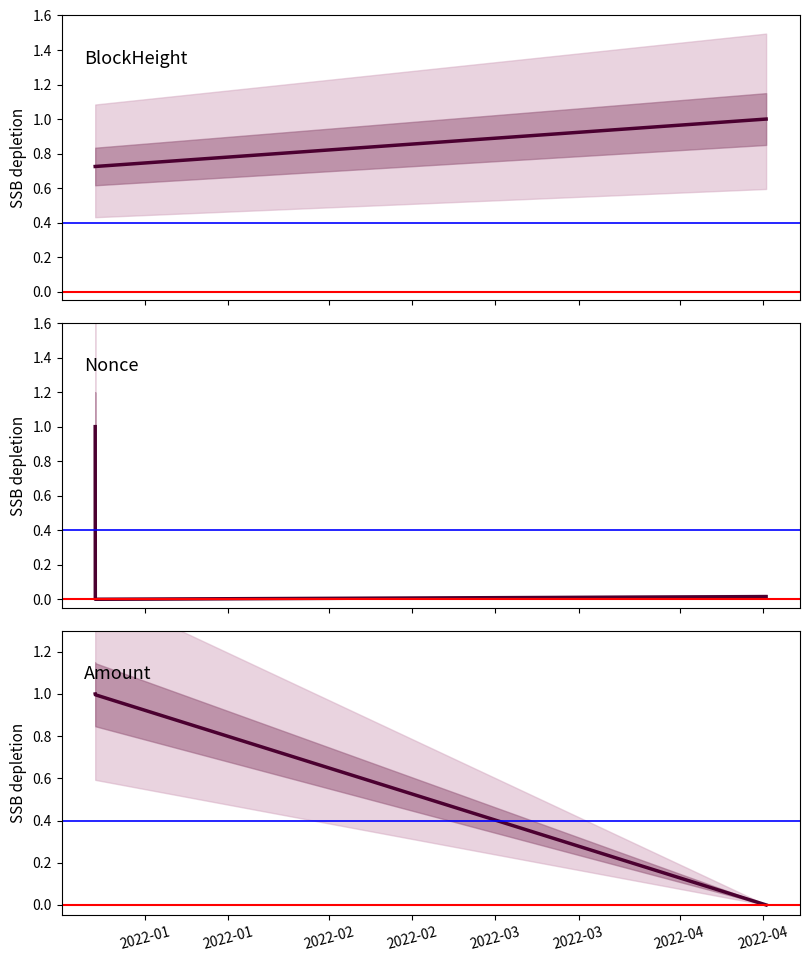

Is this an area chart (filled region under the line)?

No